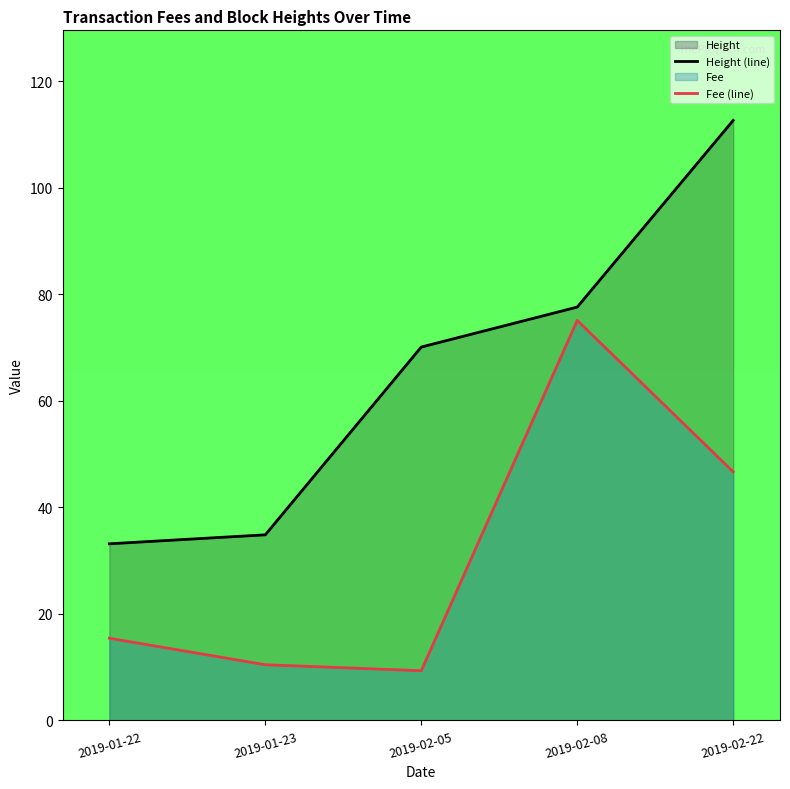

Rank the categories by Fee (line) value from lowest to highest.

2019-02-05, 2019-01-23, 2019-01-22, 2019-02-22, 2019-02-08